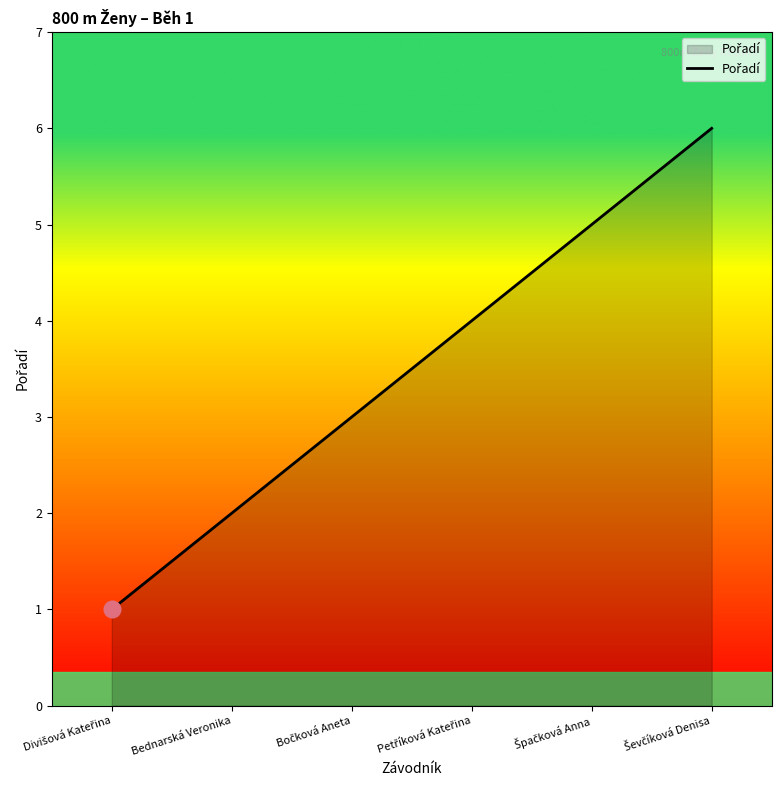

True or false: there are more than 1 points higher than both neighbors.

False